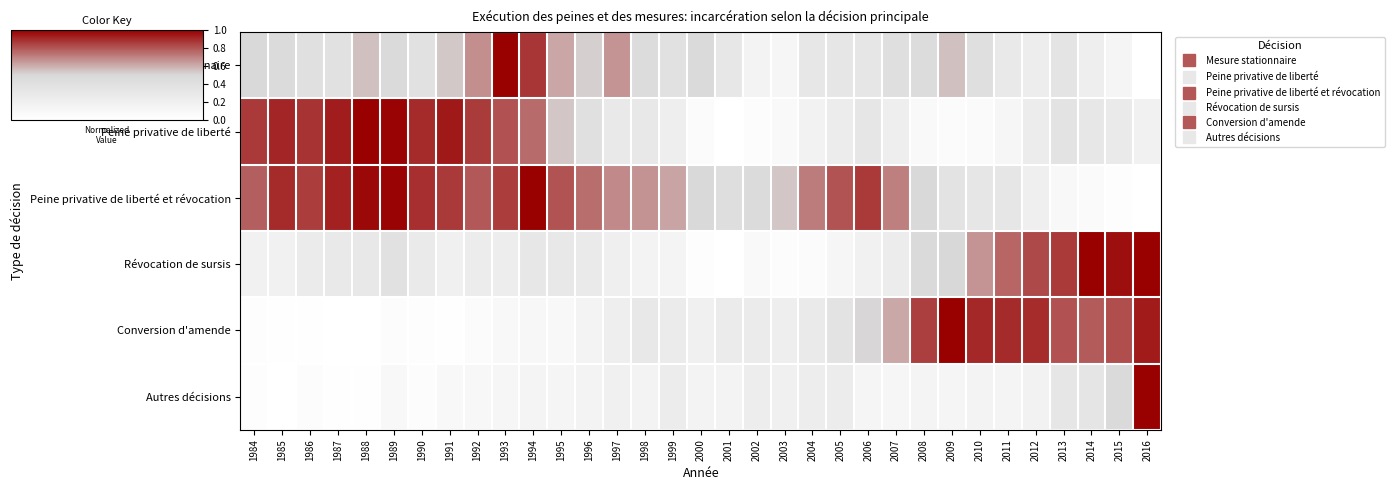

List the series in order of their peak value, lowest first.

Mesure stationnaire, Peine privative de liberté, Peine privative de liberté et révocation, Révocation de sursis, Conversion d'amende, Autres décisions